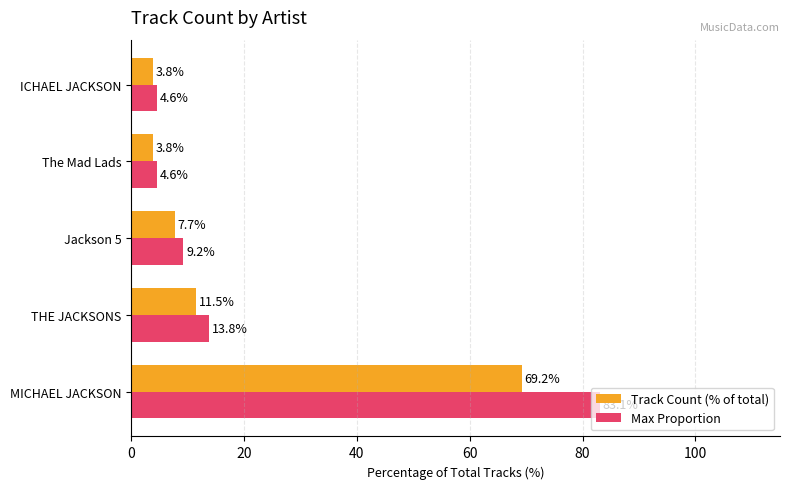

What is the difference between the second highest and minimum values in the Max Proportion series?

9.2